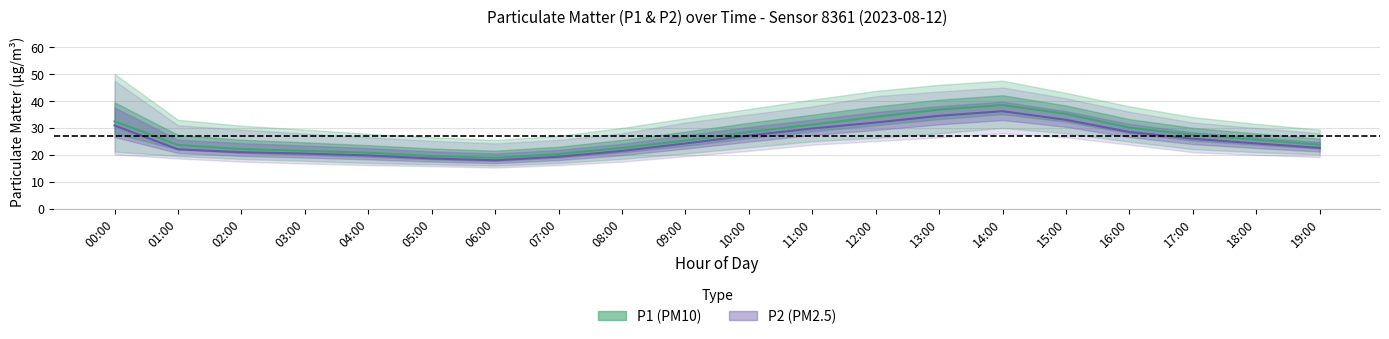

True or false: P1 (PM10) and P2 (PM2.5) cross at least once.

False